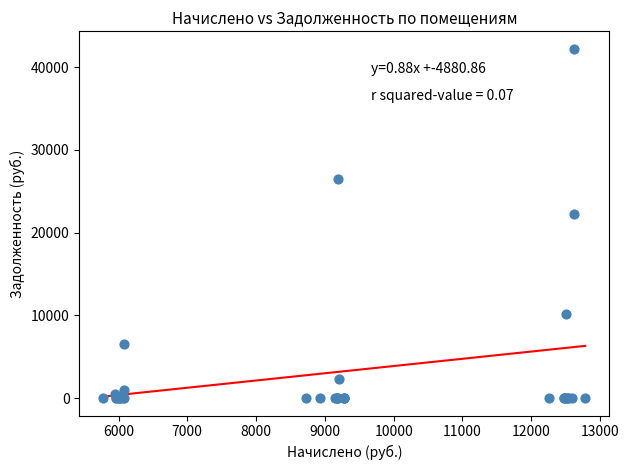

What Y value in the scatter plot is closest to 21113?

22270.3